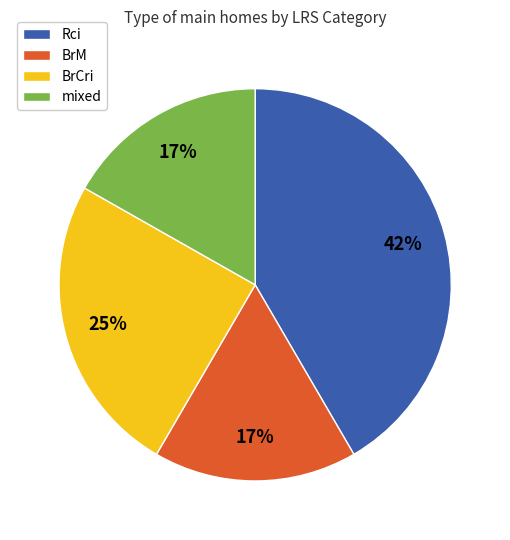

Is there a majority slice in this chart?

No